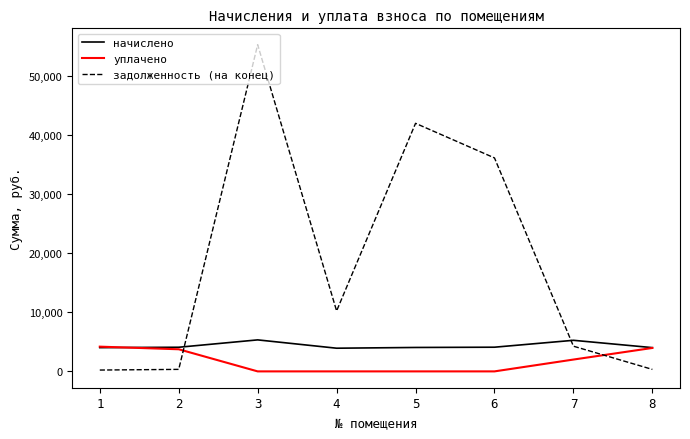

The начислено series shows 1551.1 at 3. True or false?

False